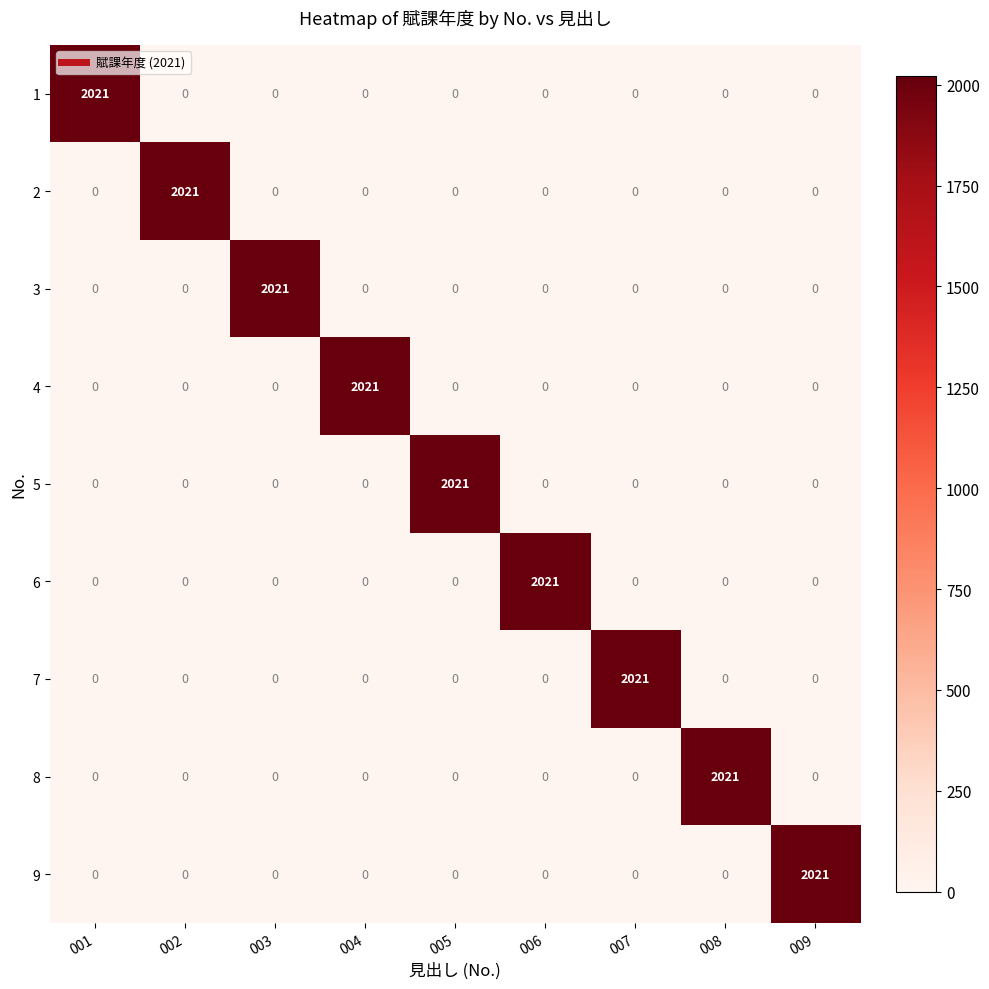

How many categories are shown in the chart?

9